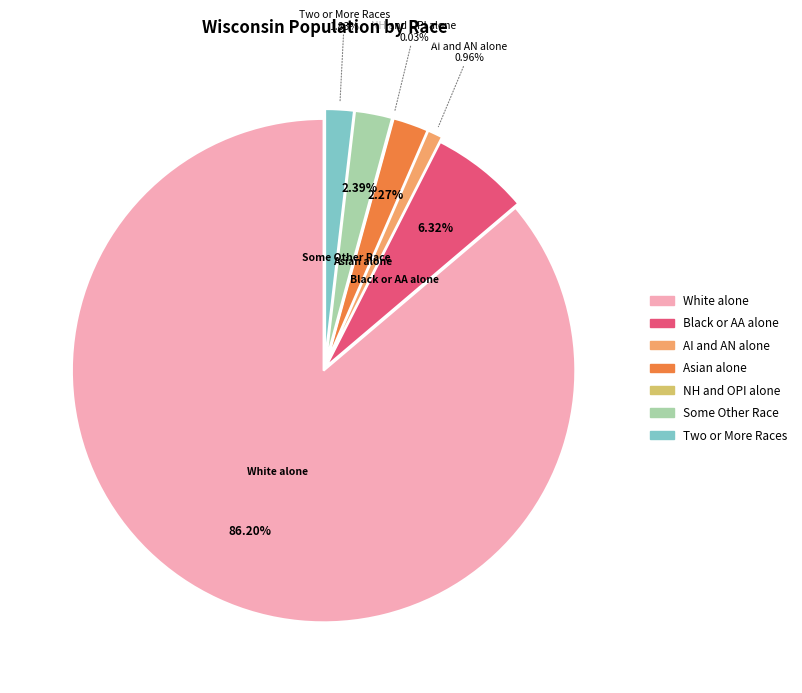

What percentage is the Some Other Race alone slice, to the nearest percent?

2%